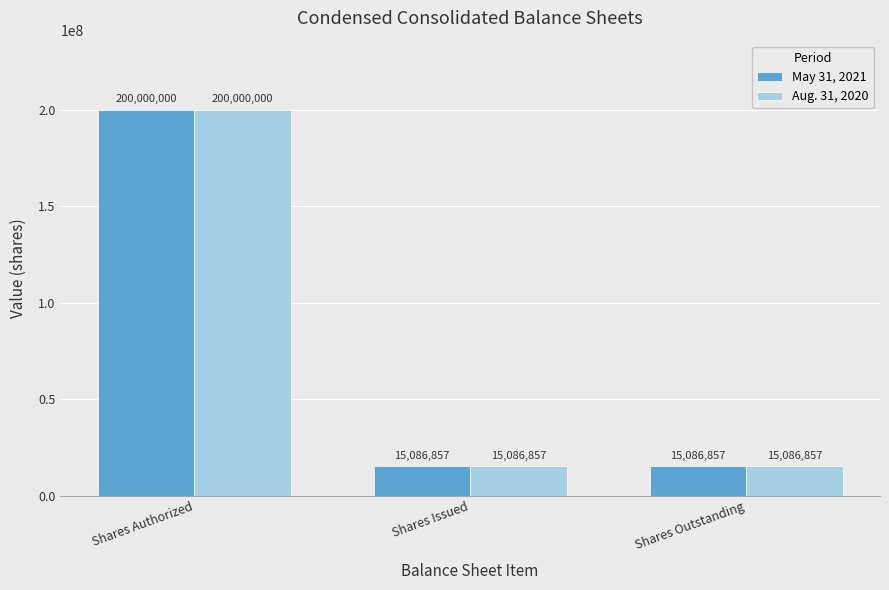

What is the lowest value of the Aug. 31, 2020 series?

15086857